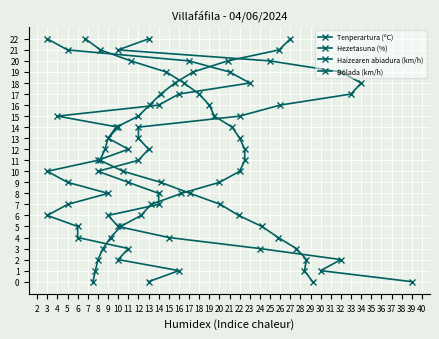

True or false: Hezetasuna (%) has a value of 19 at 20.

True